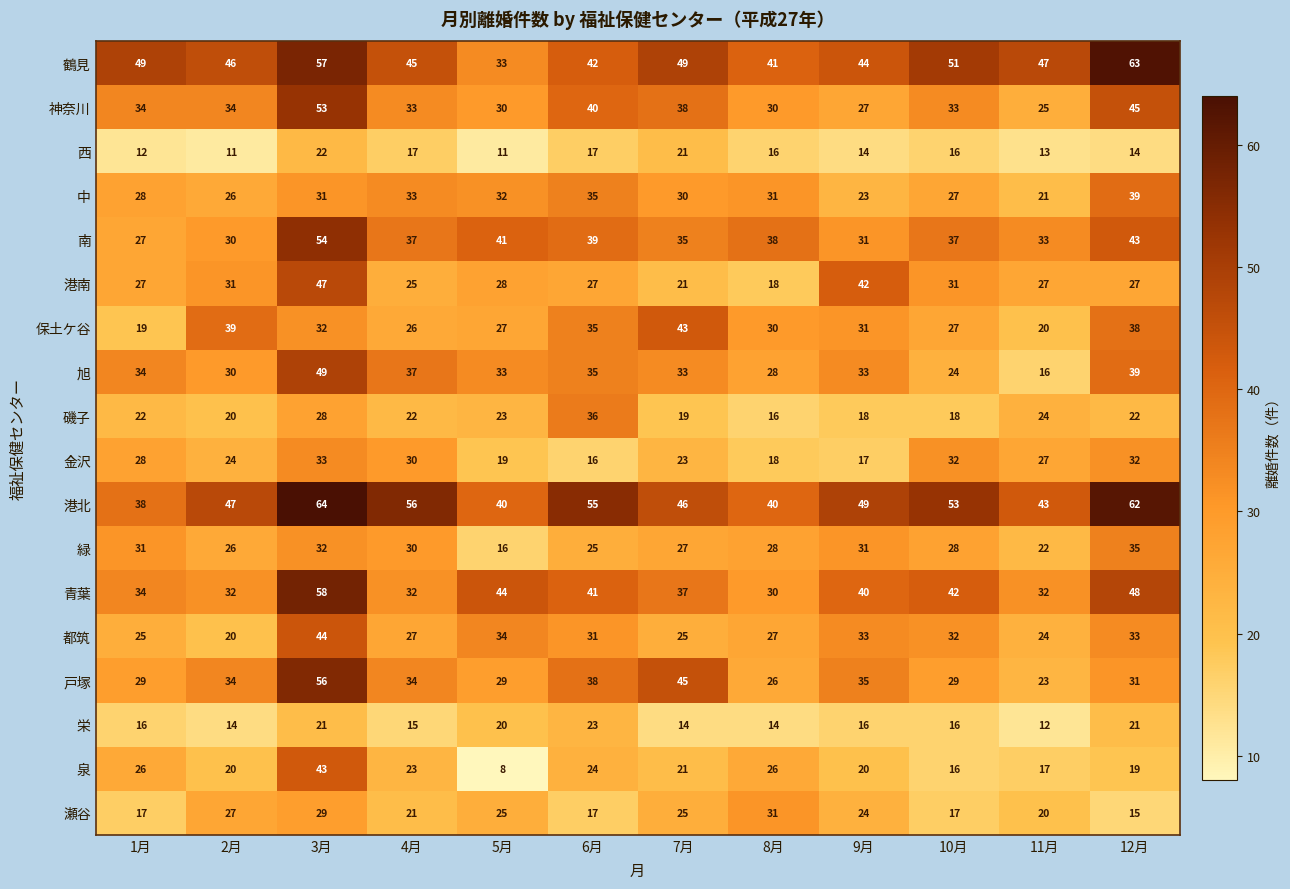

Which series changed the most between 3月 and 12月?

戸塚